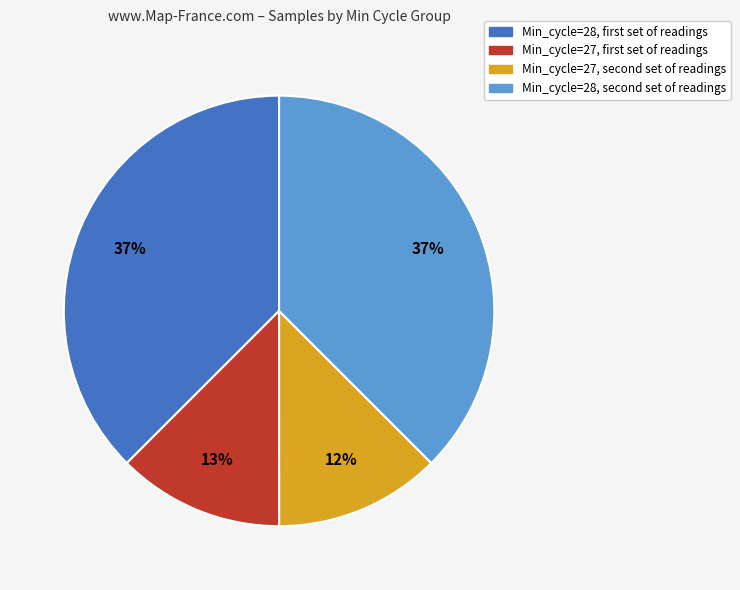

Does any single category account for the majority?

No